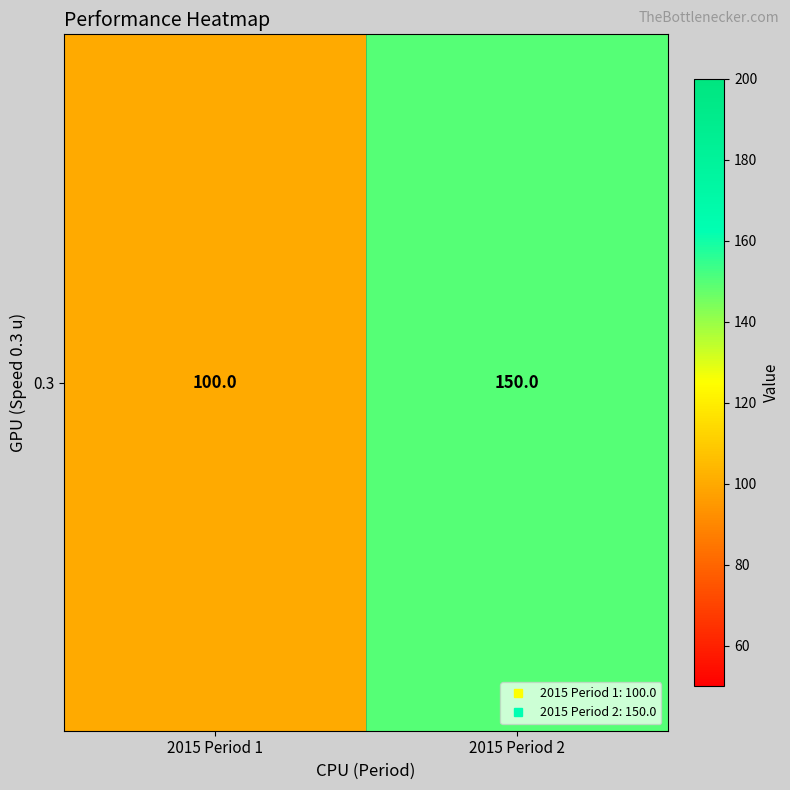

What is the ratio of the value at 2015 Period 2 to the value at 2015 Period 1?

1.5